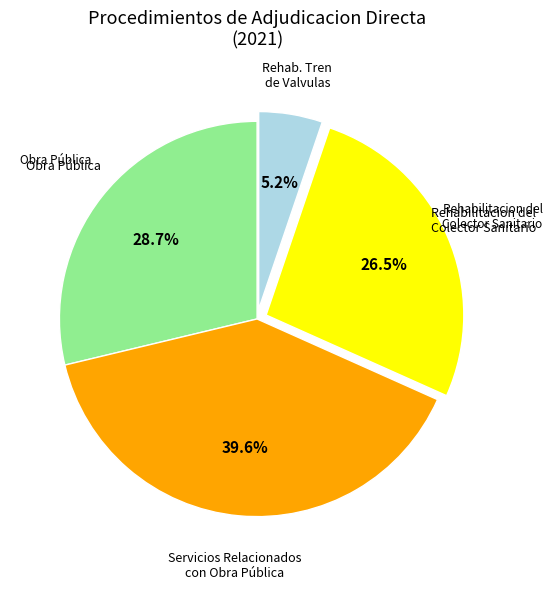

Which category has the smallest portion of the pie?

Rehab. Tren de Valvulas